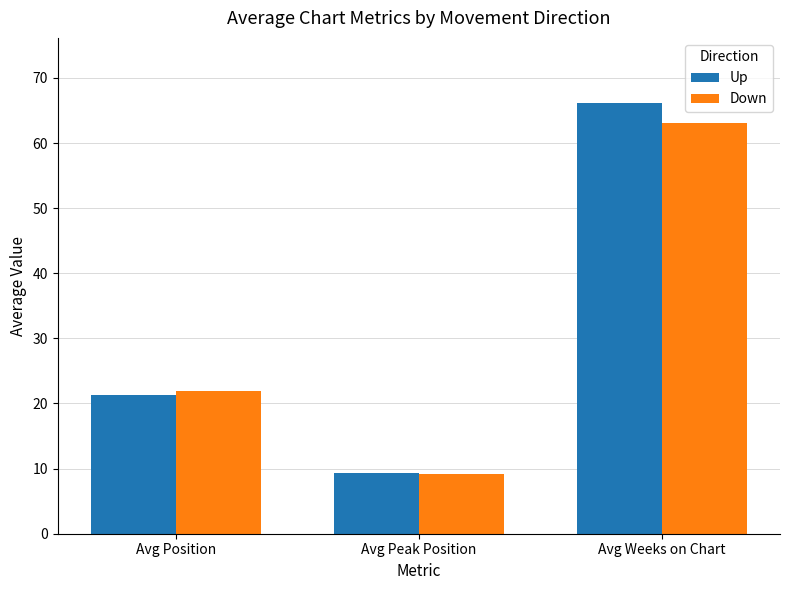

Which label corresponds to the smallest value in the chart?

Avg Peak Position